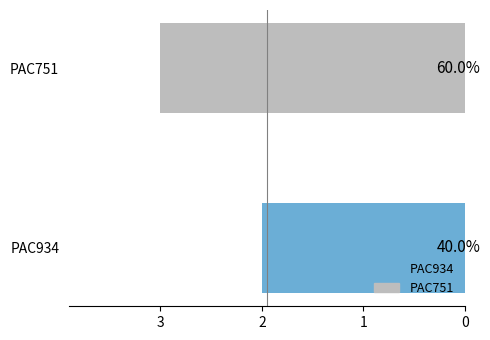

Are the bars grouped side by side (vs. stacked)?

No